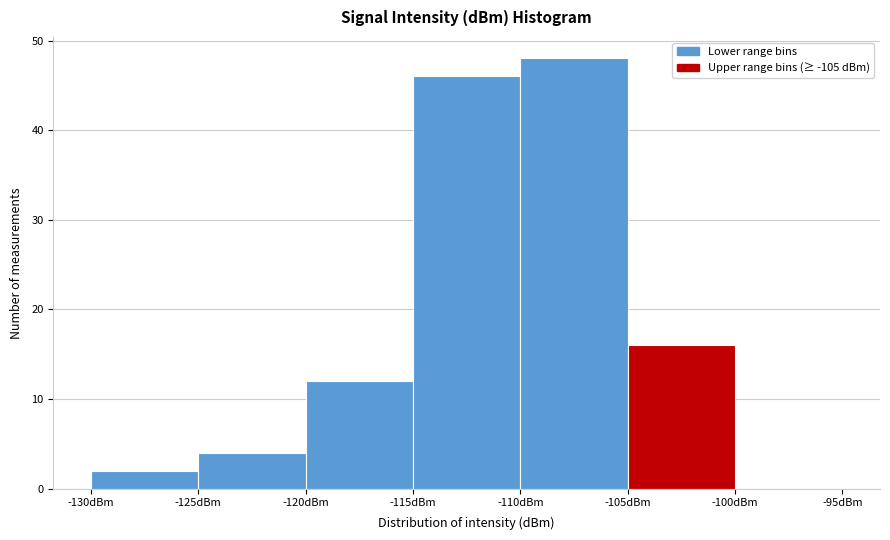

Reading left to right, transcribe this chart: for each bar, give the range it covers on the x-axis and its height. The values are not printed on the chart, so give them approximately, as read against the axis.

-130 to -125: 2
-125 to -120: 4
-120 to -115: 12
-115 to -110: 46
-110 to -105: 48
-105 to -100: 16
-100 to -95: 0